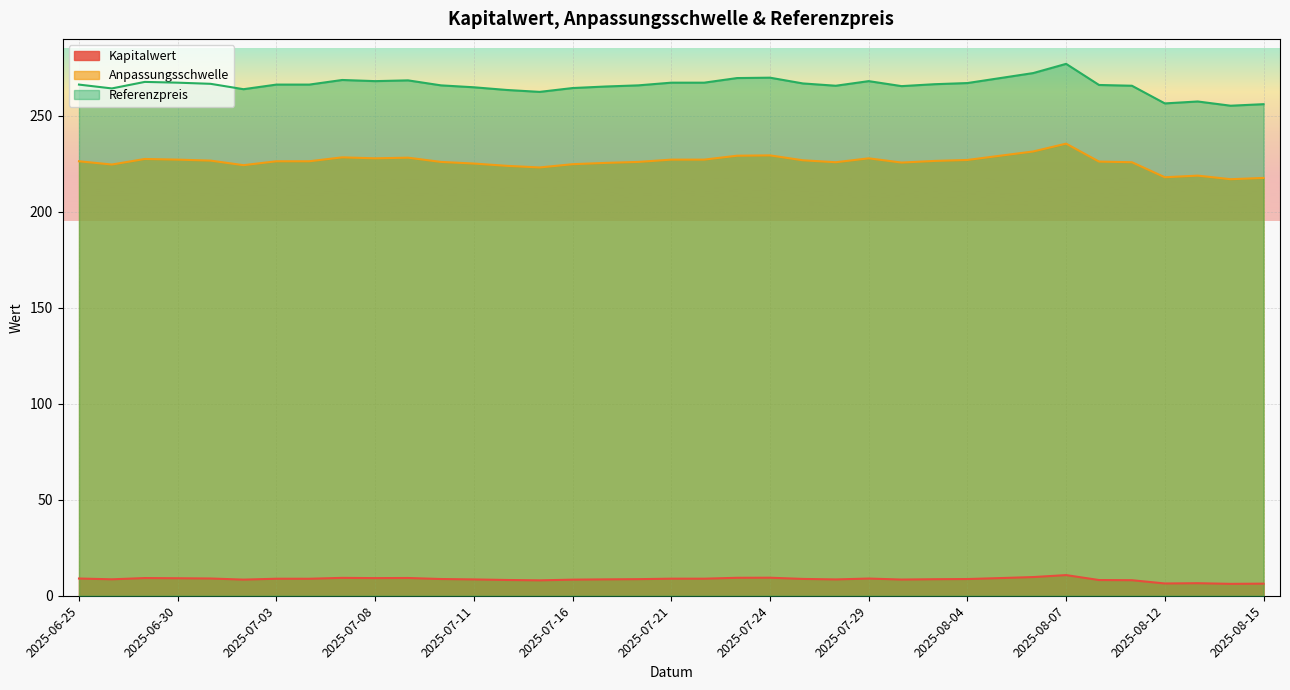

What position from the right is 2025-08-11?

5